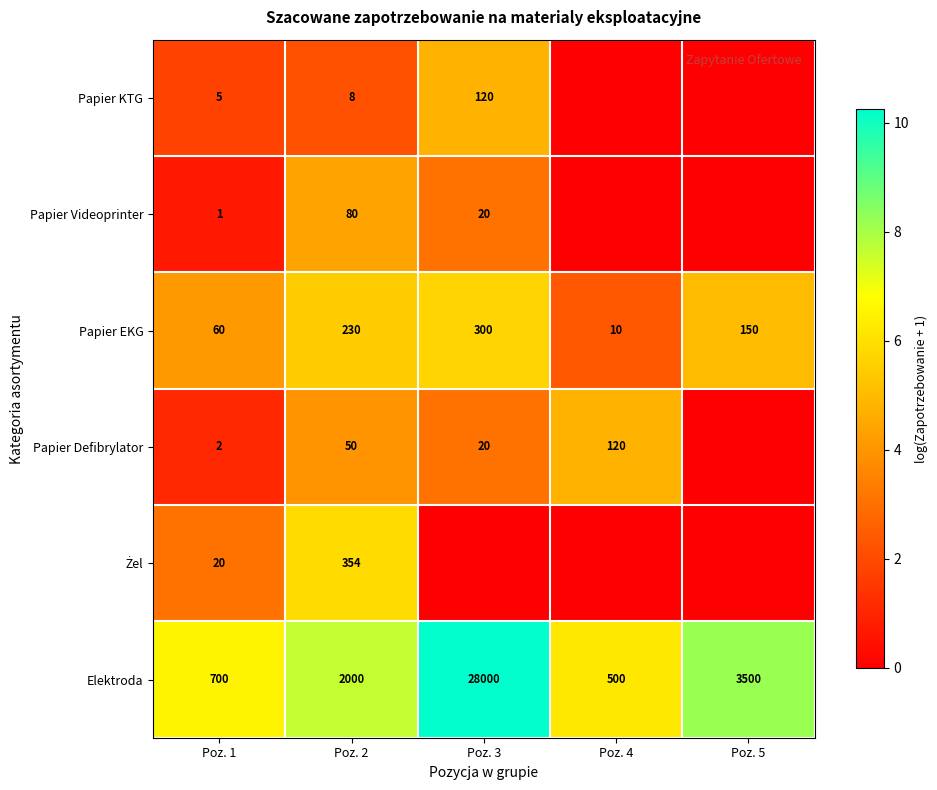

True or false: Papier EKG has a value of 2.4 at Poz. 5.

False